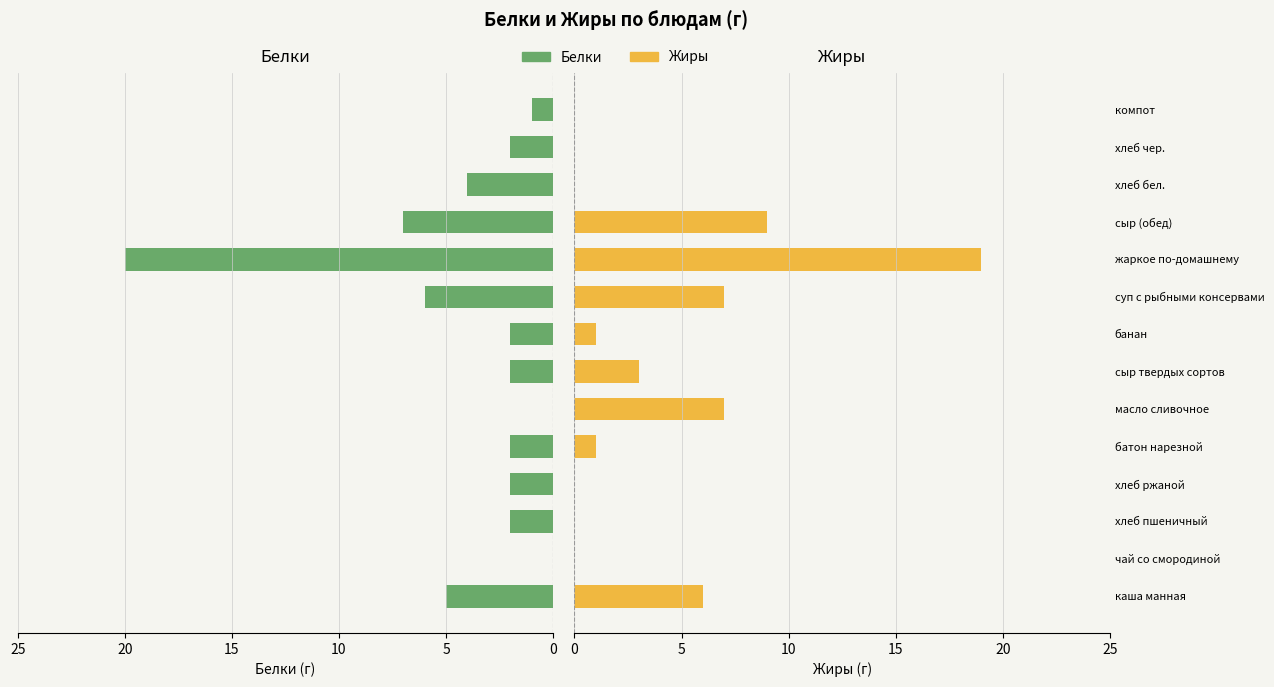

The Белки series shows 8 at каша манная. True or false?

False